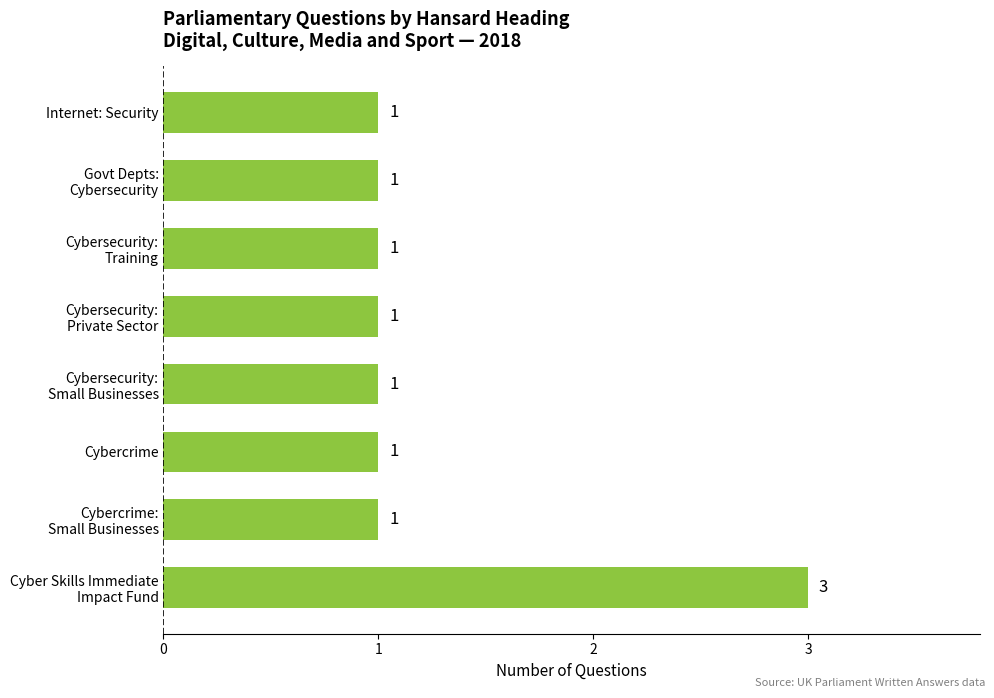

The value at Cybercrime is 1. True or false?

True